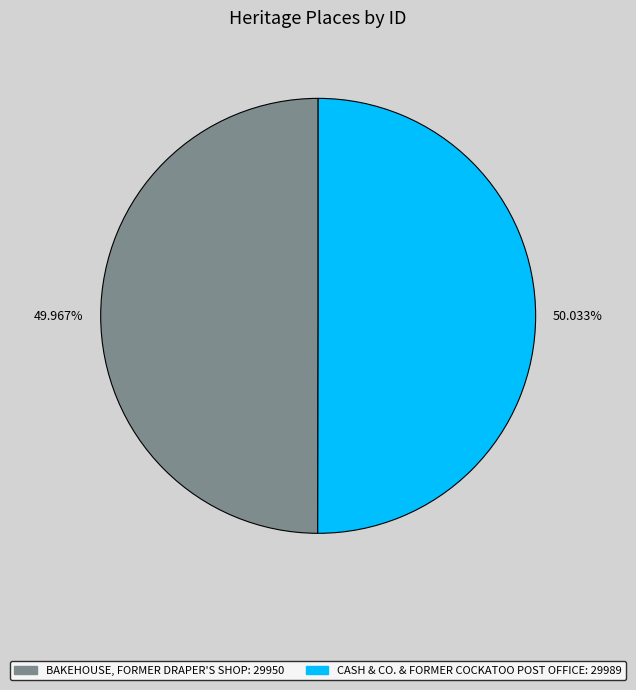

To the nearest percent, what is the average slice percentage?

50%